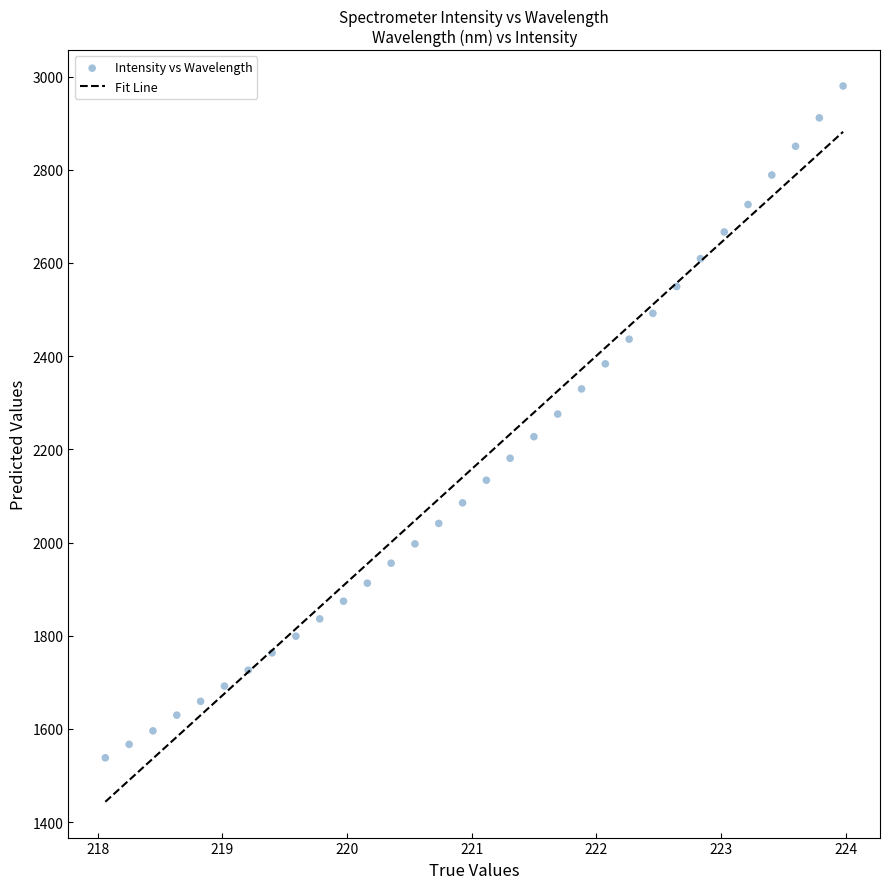

What is the range of Y values (max minus min)?

1441.6